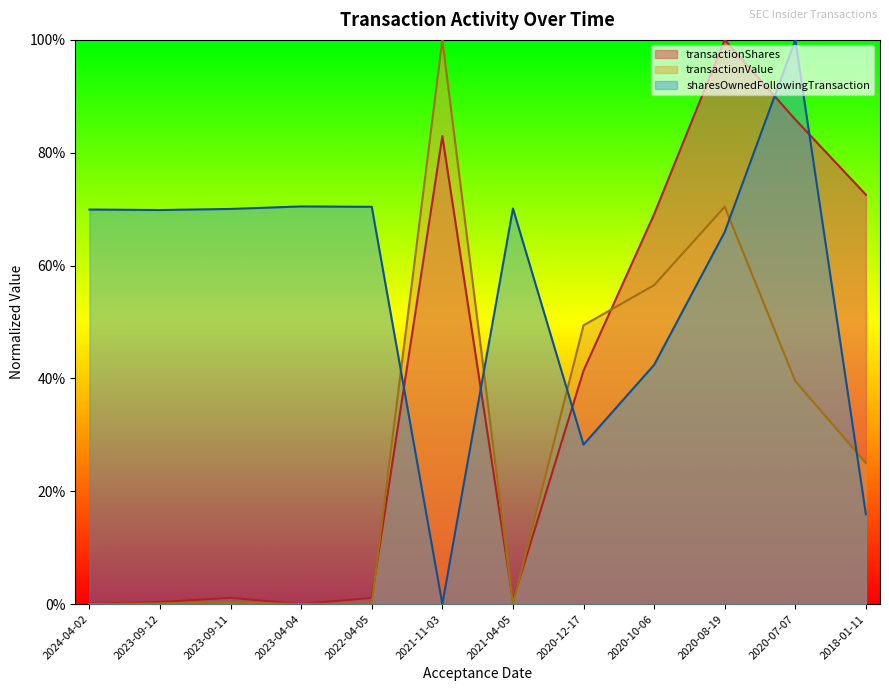

What is the total value across all series at 2023-09-11?

0.7